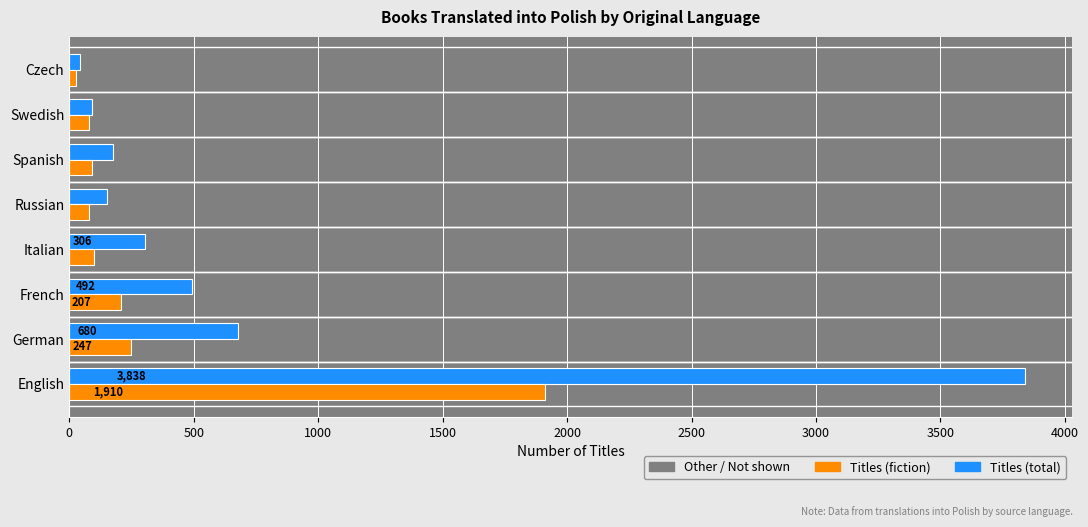

List the series in order of their peak value, lowest first.

Titles (fiction), Titles (total)